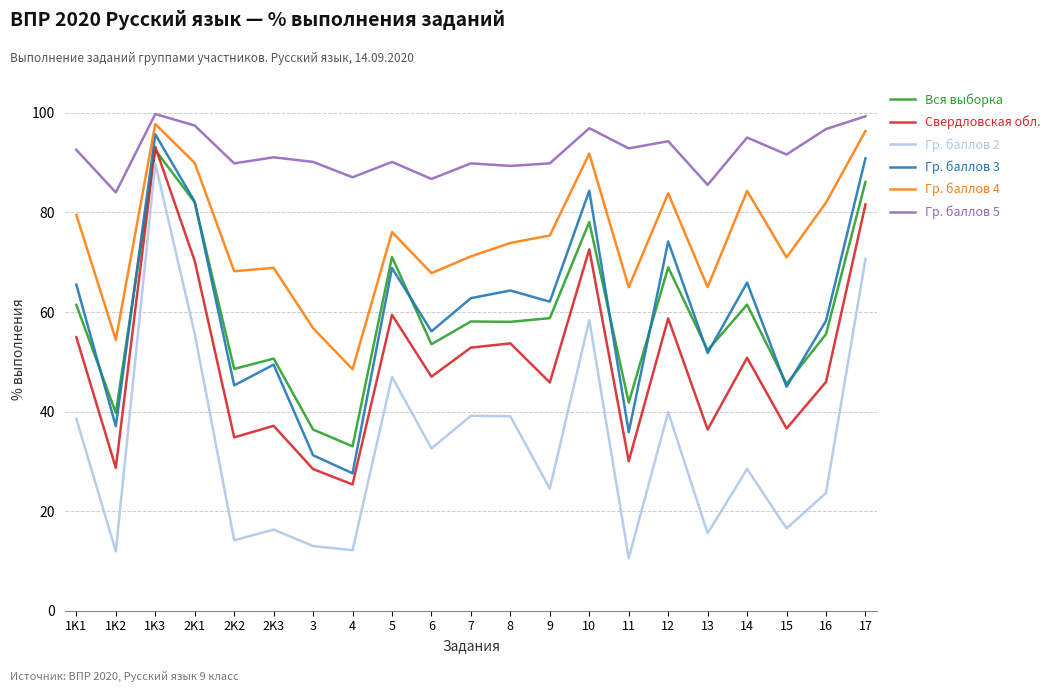

At 7, list the series in order from smallest to largest.

Гр. баллов 2, Свердловская обл., Вся выборка, Гр. баллов 3, Гр. баллов 4, Гр. баллов 5